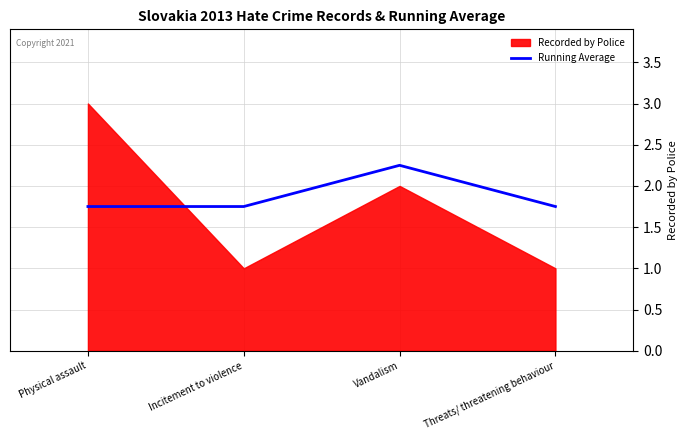

The Running Average series shows 3.1 at Threats/ threatening behaviour. True or false?

False